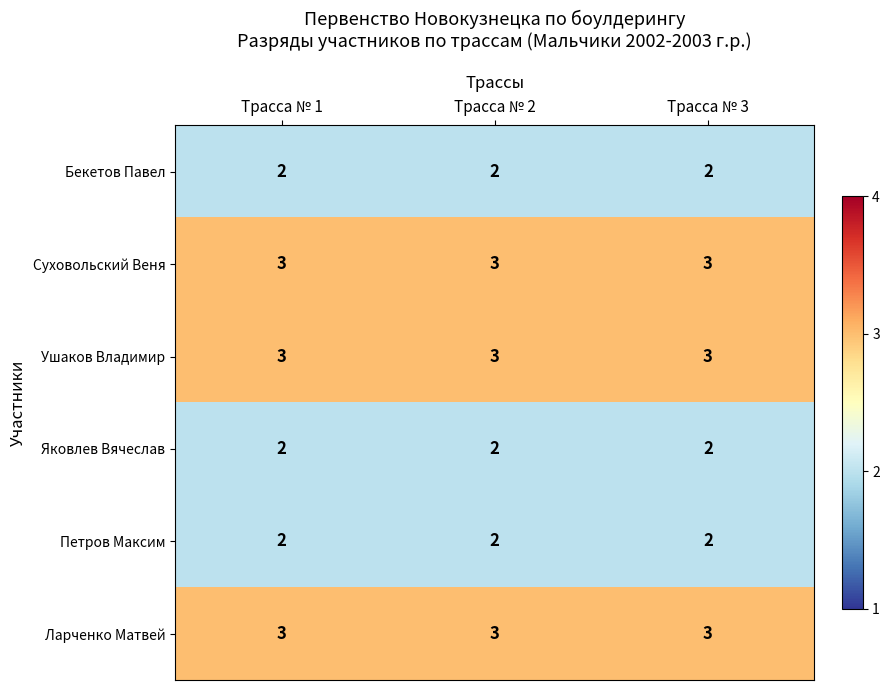

At how many categories does at least one series exceed 2?

3